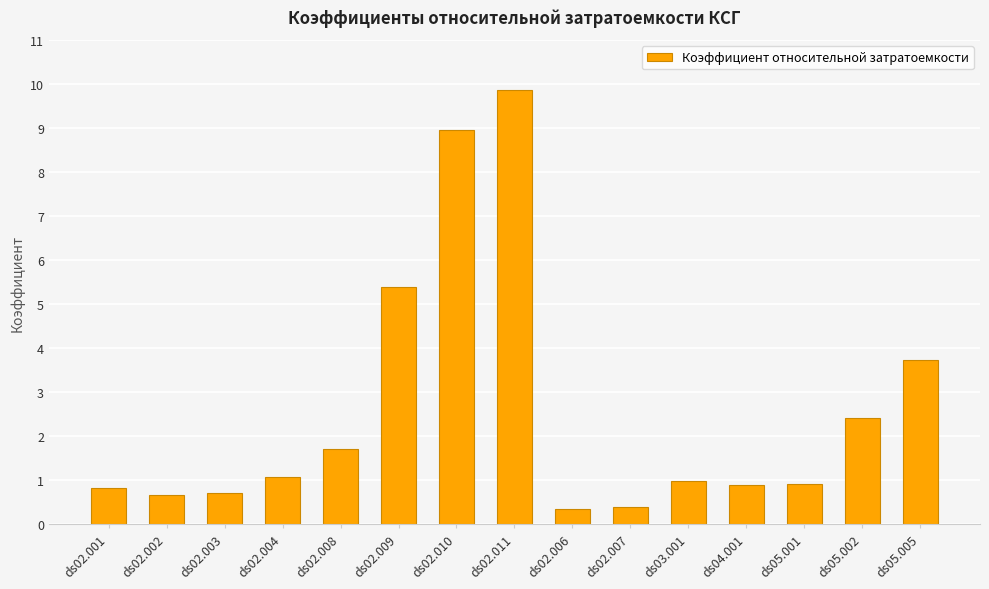

What value does the data have at ds05.001?

0.9